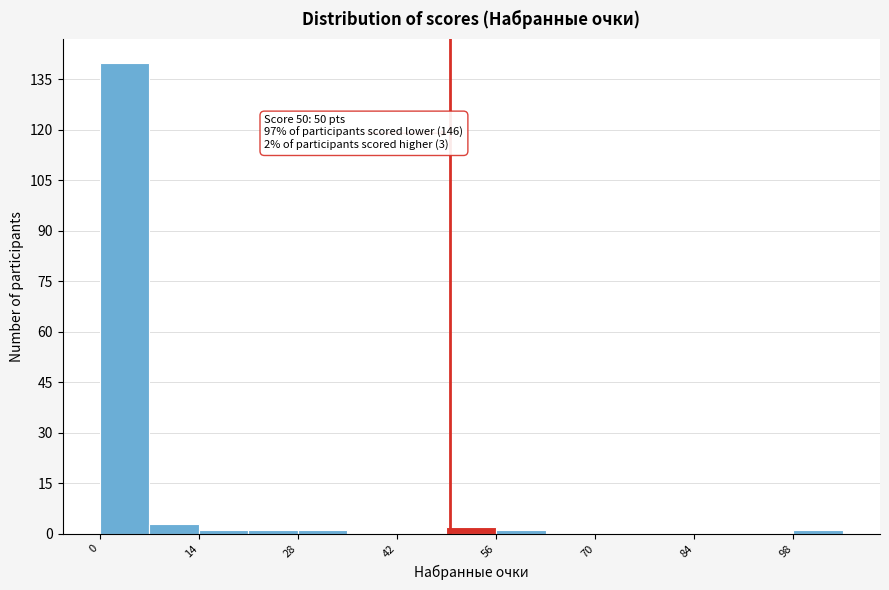

Read against the x-axis, roughly where is the centre of the tallest bar?

4